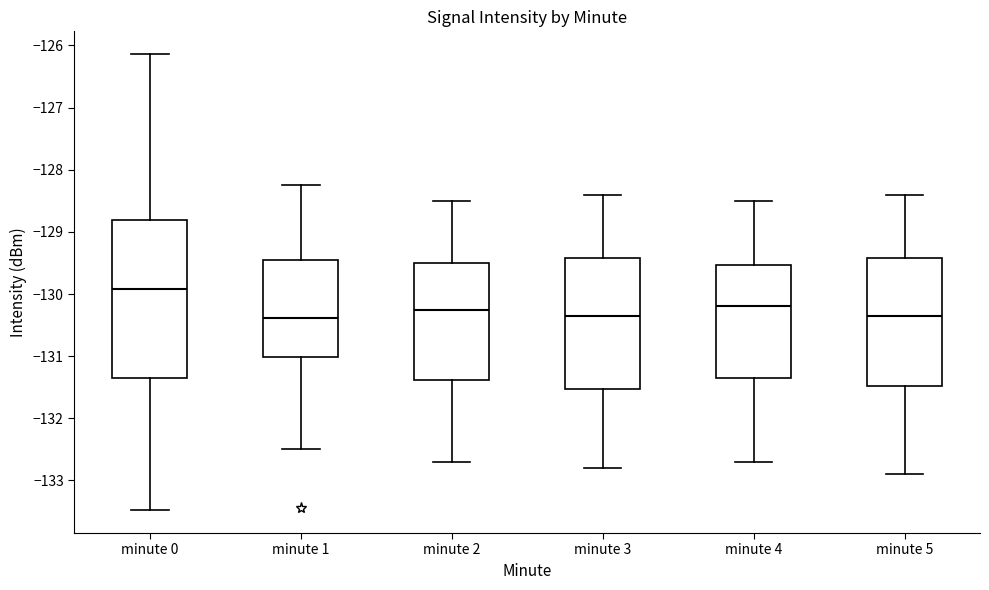

Which box is the tallest, from its lower edge to its upper edge?

minute 0